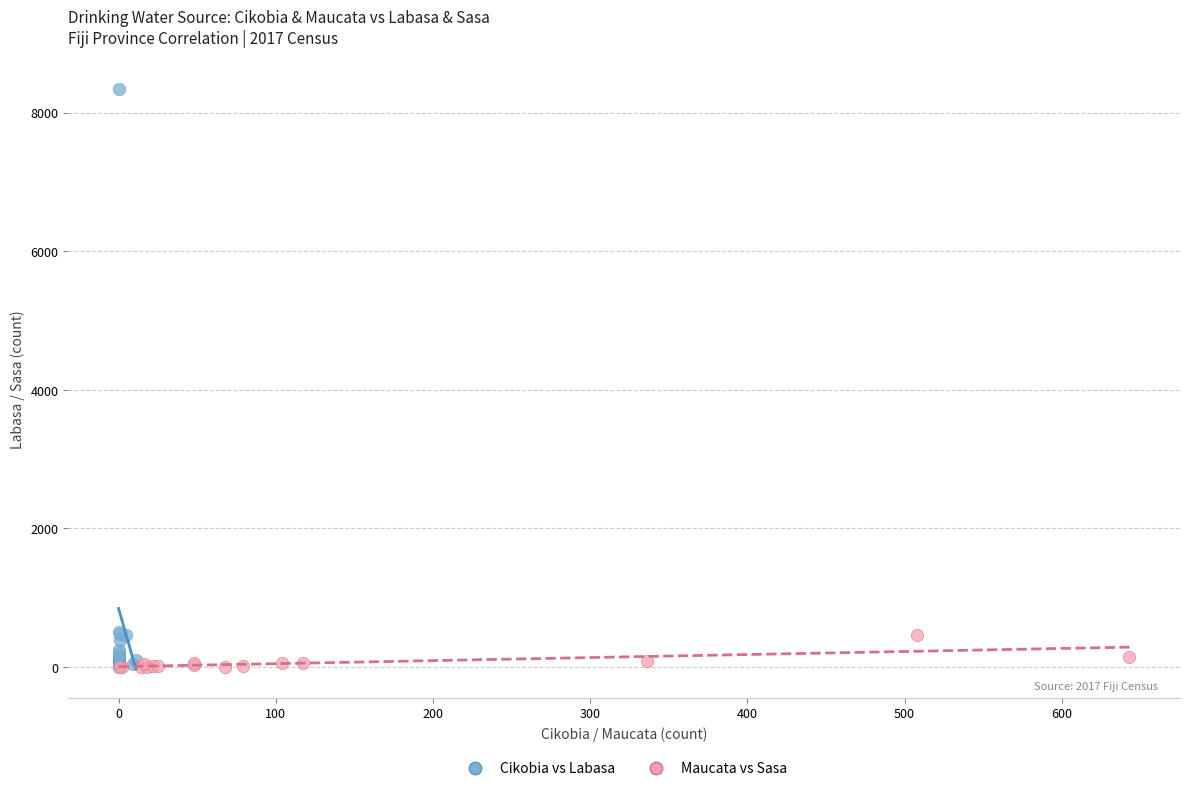

Which series reaches the maximum Y coordinate?

Cikobia vs Labasa